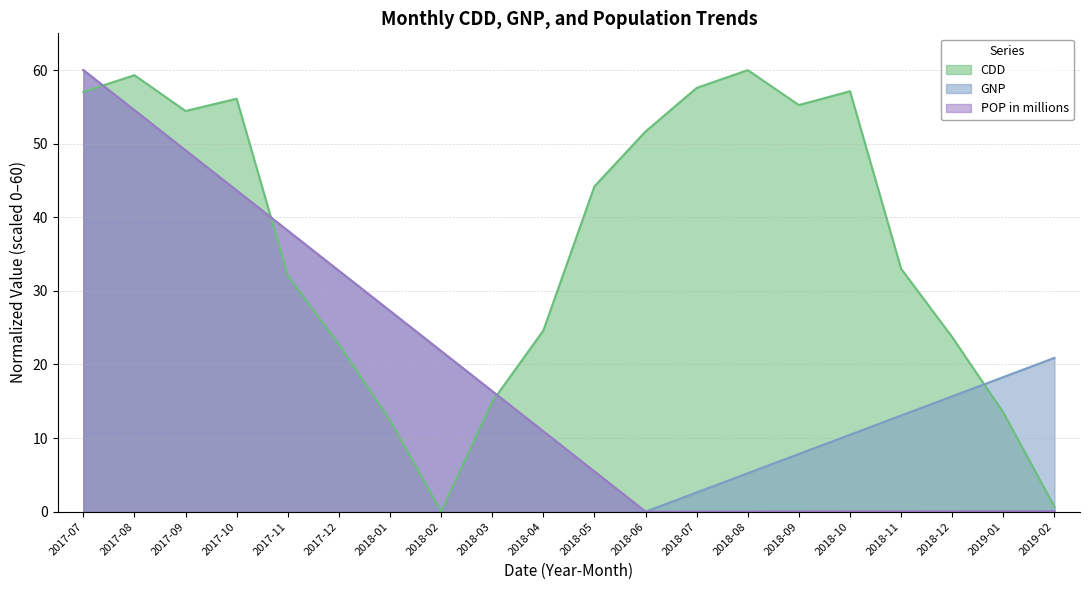

Which series has the widest spread of values?

CDD